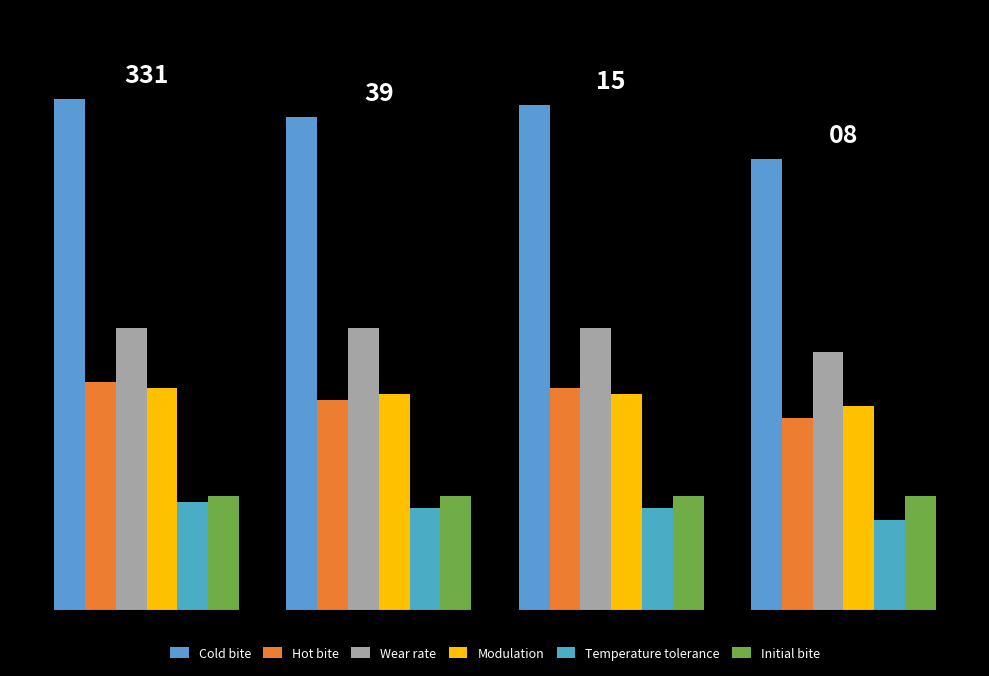

Reading left to right, what are all the values shown in this chart?

Cold bite: 0=85	1=82	2=84	3=75
Hot bite: 0=38	1=35	2=37	3=32
Wear rate: 0=47	1=47	2=47	3=43
Modulation: 0=37	1=36	2=36	3=34
Temperature tolerance: 0=18	1=17	2=17	3=15
Initial bite: 0=19	1=19	2=19	3=19